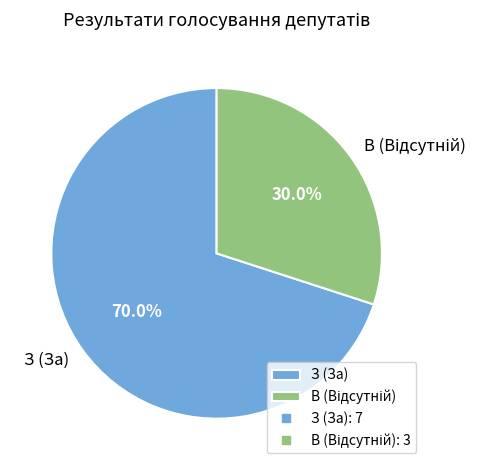

How many segments does this pie chart have?

2